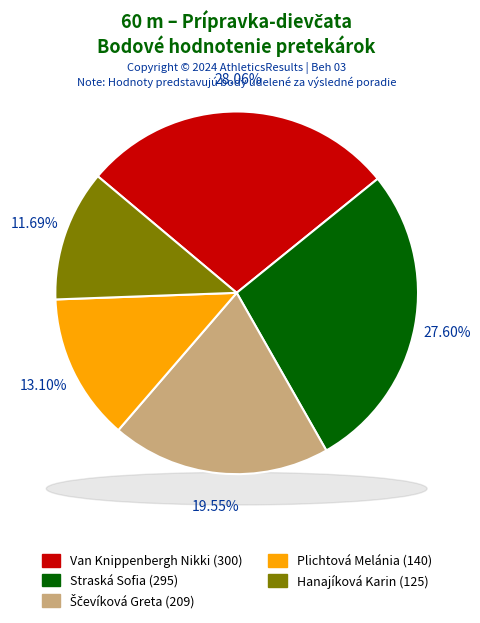

To the nearest percent, what is the average slice percentage?

20%